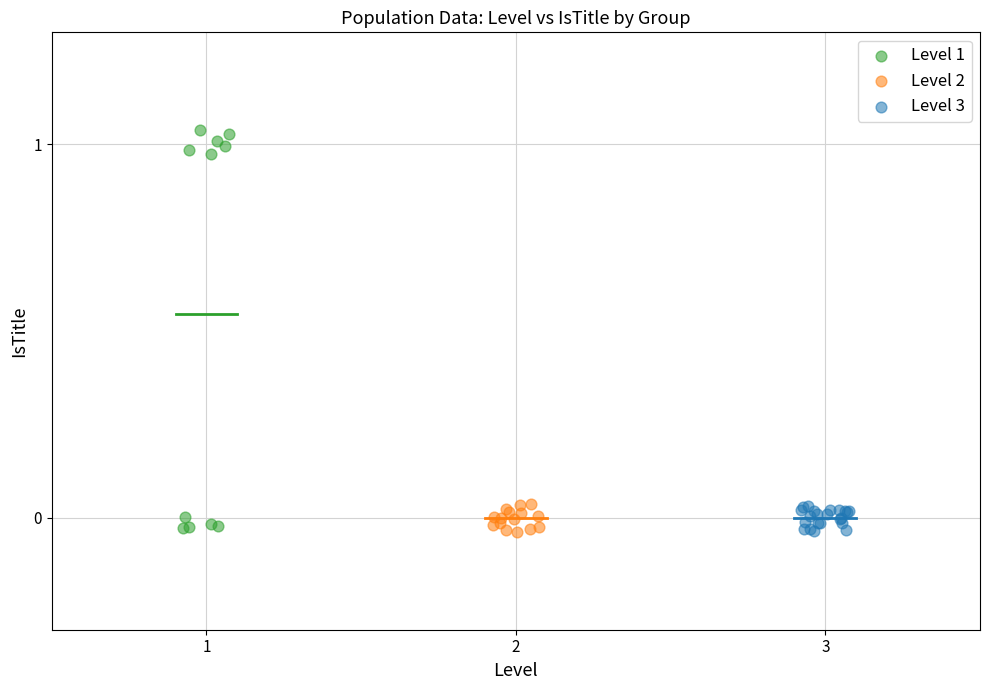

Which series has the widest spread of Y values?

Level 1